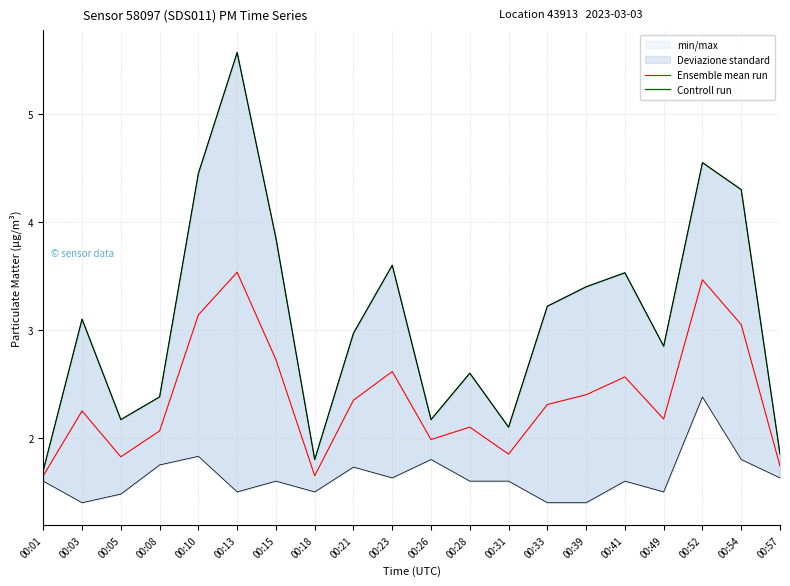

What is the difference between the highest and lowest values at 00:03?

0.9